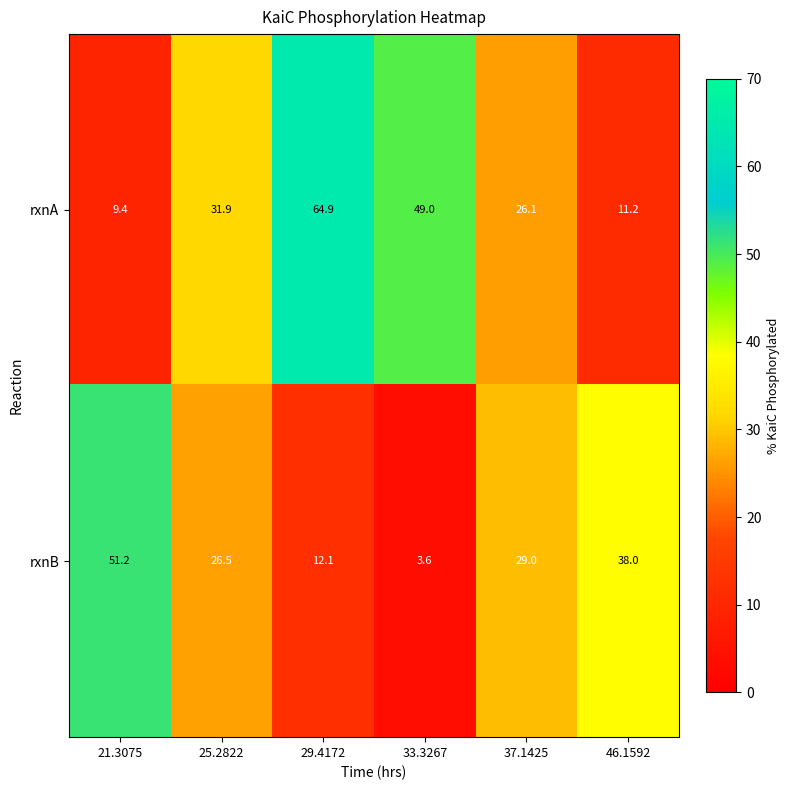

What is the difference between the highest and lowest values at 46.1592?

26.8